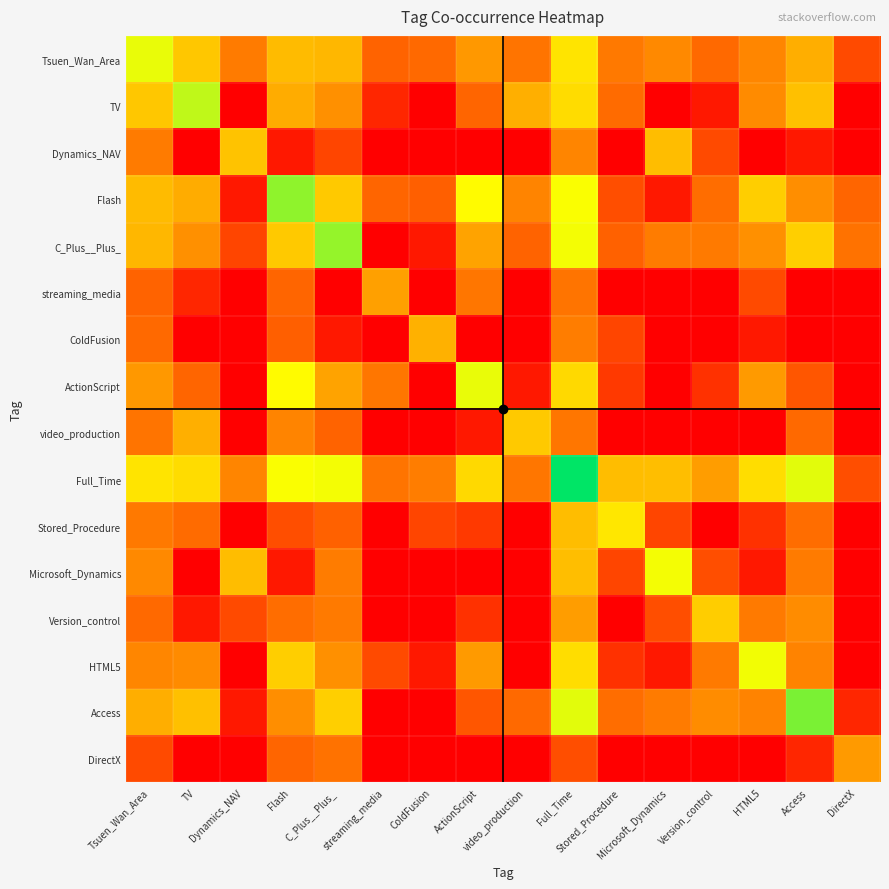

Reading right to left, transcribe all the data shown in this chart.

Tsuen_Wan_Area: DirectX=2.1	Access=4.9	HTML5=3.7	Version_control=2.9	Microsoft_Dynamics=3.8	Stored_Procedure=3.4	Full_Time=6.3	video_production=3.2	ActionScript=4.2	ColdFusion=2.9	streaming_media=2.8	C_Plus__Plus_=5.1	Flash=5.2	Dynamics_NAV=3.4	TV=5.6	Tsuen_Wan_Area=7.4
TV: DirectX=0.0	Access=5.3	HTML5=3.9	Version_control=0.7	Microsoft_Dynamics=0.0	Stored_Procedure=3.0	Full_Time=6.1	video_production=4.9	ActionScript=2.8	ColdFusion=0.0	streaming_media=1.1	C_Plus__Plus_=4.0	Flash=4.8	Dynamics_NAV=0.0	TV=8.0	Tsuen_Wan_Area=5.6
Dynamics_NAV: DirectX=0.0	Access=0.7	HTML5=0.0	Version_control=2.1	Microsoft_Dynamics=5.3	Stored_Procedure=0.0	Full_Time=3.7	video_production=0.0	ActionScript=0.0	ColdFusion=0.0	streaming_media=0.0	C_Plus__Plus_=1.9	Flash=0.7	Dynamics_NAV=5.4	TV=0.0	Tsuen_Wan_Area=3.4
Flash: DirectX=2.8	Access=4.0	HTML5=5.7	Version_control=3.0	Microsoft_Dynamics=0.7	Stored_Procedure=2.2	Full_Time=7.1	video_production=3.7	ActionScript=7.0	ColdFusion=2.6	streaming_media=2.8	C_Plus__Plus_=5.6	Flash=8.6	Dynamics_NAV=0.7	TV=4.8	Tsuen_Wan_Area=5.2
C_Plus__Plus_: DirectX=3.2	Access=5.8	HTML5=4.0	Version_control=3.4	Microsoft_Dynamics=3.5	Stored_Procedure=2.7	Full_Time=7.2	video_production=2.8	ActionScript=4.6	ColdFusion=0.7	streaming_media=0.0	C_Plus__Plus_=8.5	Flash=5.6	Dynamics_NAV=1.9	TV=4.0	Tsuen_Wan_Area=5.1
streaming_media: DirectX=0.0	Access=0.0	HTML5=2.1	Version_control=0.0	Microsoft_Dynamics=0.0	Stored_Procedure=0.0	Full_Time=3.2	video_production=0.0	ActionScript=3.3	ColdFusion=0.0	streaming_media=4.5	C_Plus__Plus_=0.0	Flash=2.8	Dynamics_NAV=0.0	TV=1.1	Tsuen_Wan_Area=2.8
ColdFusion: DirectX=0.0	Access=0.0	HTML5=0.7	Version_control=0.0	Microsoft_Dynamics=0.0	Stored_Procedure=1.9	Full_Time=3.5	video_production=0.0	ActionScript=0.0	ColdFusion=4.9	streaming_media=0.0	C_Plus__Plus_=0.7	Flash=2.6	Dynamics_NAV=0.0	TV=0.0	Tsuen_Wan_Area=2.9
ActionScript: DirectX=0.0	Access=2.4	HTML5=4.3	Version_control=1.4	Microsoft_Dynamics=0.0	Stored_Procedure=1.6	Full_Time=6.0	video_production=0.7	ActionScript=7.4	ColdFusion=0.0	streaming_media=3.3	C_Plus__Plus_=4.6	Flash=7.0	Dynamics_NAV=0.0	TV=2.8	Tsuen_Wan_Area=4.2
video_production: DirectX=0.0	Access=2.9	HTML5=0.0	Version_control=0.0	Microsoft_Dynamics=0.0	Stored_Procedure=0.0	Full_Time=3.3	video_production=5.6	ActionScript=0.7	ColdFusion=0.0	streaming_media=0.0	C_Plus__Plus_=2.8	Flash=3.7	Dynamics_NAV=0.0	TV=4.9	Tsuen_Wan_Area=3.2
Full_Time: DirectX=2.2	Access=7.5	HTML5=6.2	Version_control=4.4	Microsoft_Dynamics=5.3	Stored_Procedure=5.3	Full_Time=10.6	video_production=3.3	ActionScript=6.0	ColdFusion=3.5	streaming_media=3.2	C_Plus__Plus_=7.2	Flash=7.1	Dynamics_NAV=3.7	TV=6.1	Tsuen_Wan_Area=6.3
Stored_Procedure: DirectX=0.0	Access=3.0	HTML5=1.4	Version_control=0.0	Microsoft_Dynamics=1.9	Stored_Procedure=6.4	Full_Time=5.3	video_production=0.0	ActionScript=1.6	ColdFusion=1.9	streaming_media=0.0	C_Plus__Plus_=2.7	Flash=2.2	Dynamics_NAV=0.0	TV=3.0	Tsuen_Wan_Area=3.4
Microsoft_Dynamics: DirectX=0.0	Access=3.4	HTML5=0.7	Version_control=2.2	Microsoft_Dynamics=7.2	Stored_Procedure=1.9	Full_Time=5.3	video_production=0.0	ActionScript=0.0	ColdFusion=0.0	streaming_media=0.0	C_Plus__Plus_=3.5	Flash=0.7	Dynamics_NAV=5.3	TV=0.0	Tsuen_Wan_Area=3.8
Version_control: DirectX=0.0	Access=3.9	HTML5=3.4	Version_control=5.7	Microsoft_Dynamics=2.2	Stored_Procedure=0.0	Full_Time=4.4	video_production=0.0	ActionScript=1.4	ColdFusion=0.0	streaming_media=0.0	C_Plus__Plus_=3.4	Flash=3.0	Dynamics_NAV=2.1	TV=0.7	Tsuen_Wan_Area=2.9
HTML5: DirectX=0.0	Access=3.7	HTML5=7.3	Version_control=3.4	Microsoft_Dynamics=0.7	Stored_Procedure=1.4	Full_Time=6.2	video_production=0.0	ActionScript=4.3	ColdFusion=0.7	streaming_media=2.1	C_Plus__Plus_=4.0	Flash=5.7	Dynamics_NAV=0.0	TV=3.9	Tsuen_Wan_Area=3.7
Access: DirectX=1.1	Access=8.9	HTML5=3.7	Version_control=3.9	Microsoft_Dynamics=3.4	Stored_Procedure=3.0	Full_Time=7.5	video_production=2.9	ActionScript=2.4	ColdFusion=0.0	streaming_media=0.0	C_Plus__Plus_=5.8	Flash=4.0	Dynamics_NAV=0.7	TV=5.3	Tsuen_Wan_Area=4.9
DirectX: DirectX=4.3	Access=1.1	HTML5=0.0	Version_control=0.0	Microsoft_Dynamics=0.0	Stored_Procedure=0.0	Full_Time=2.2	video_production=0.0	ActionScript=0.0	ColdFusion=0.0	streaming_media=0.0	C_Plus__Plus_=3.2	Flash=2.8	Dynamics_NAV=0.0	TV=0.0	Tsuen_Wan_Area=2.1